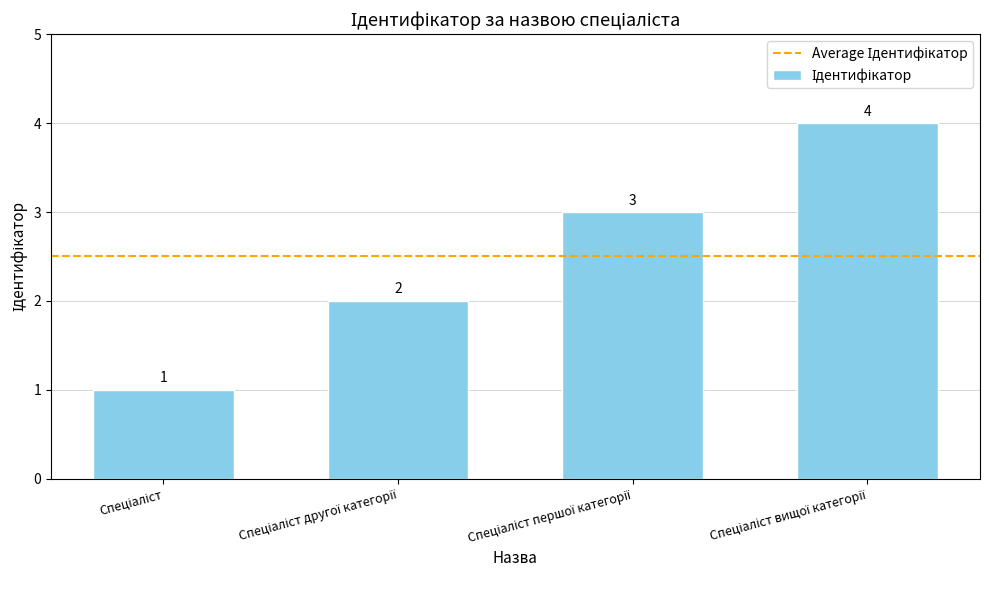

Count the values in the range 2 to 4.

3